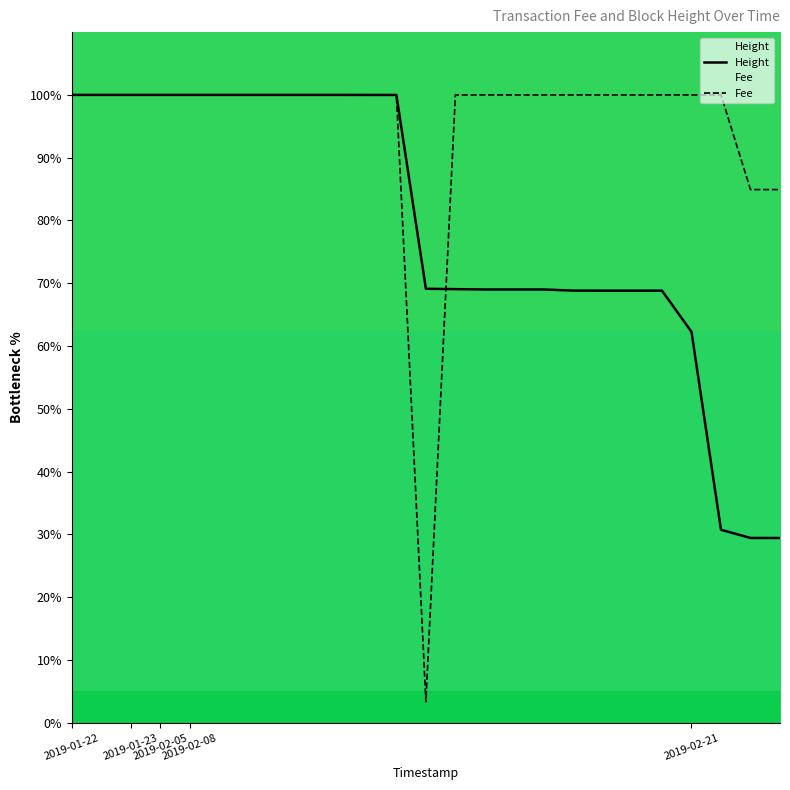

Between 6 and 23, which series saw the biggest shift?

Height